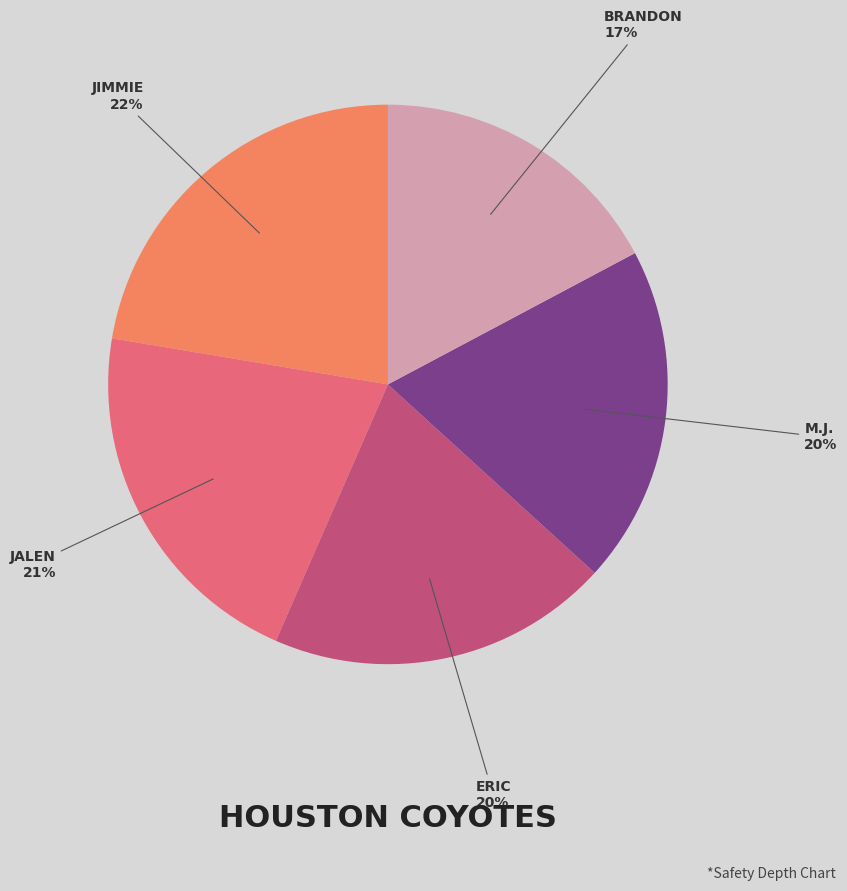

Is there a majority slice in this chart?

No